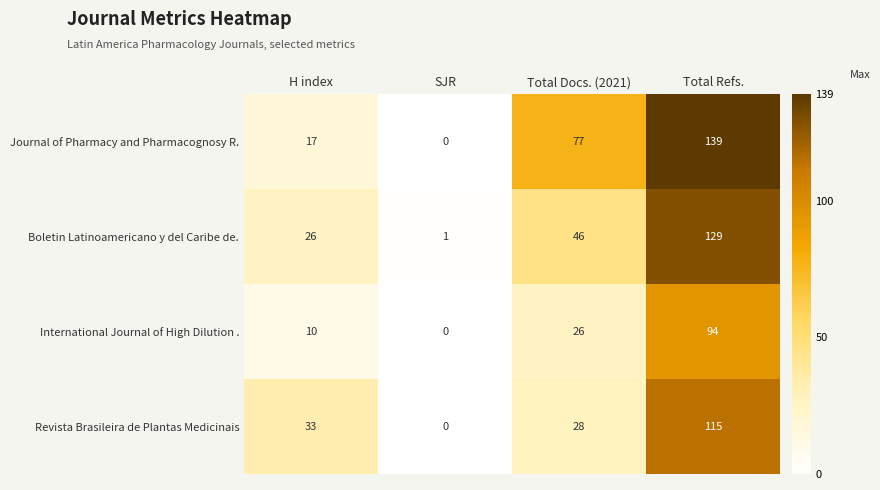

Is it true that International Journal of High Dilution . equals 94 at Total Refs.?

True